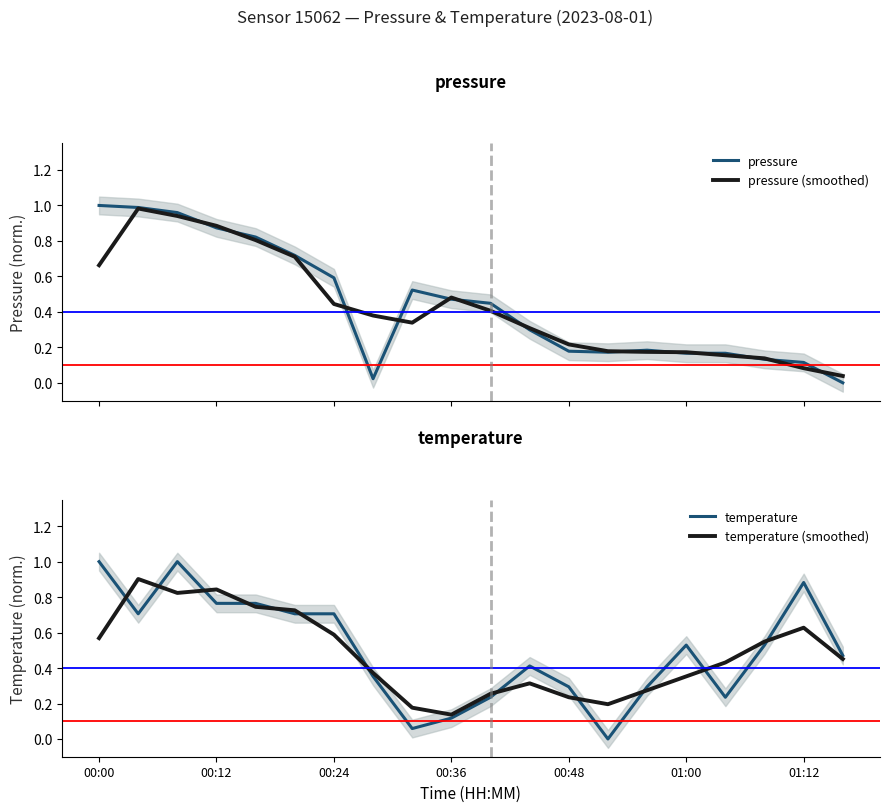

At which label is pressure closest to 0?

19